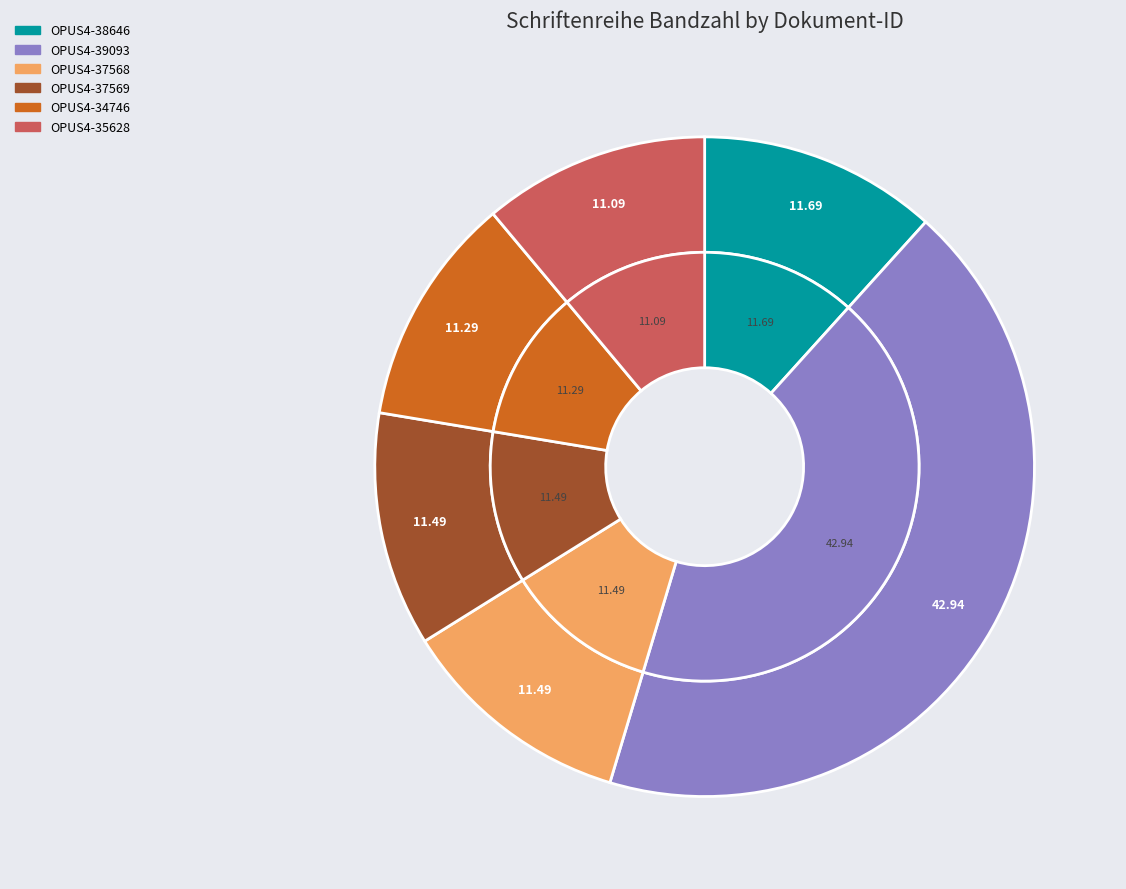

To the nearest percent, what percentage of the pie is OPUS4-38646?

12%